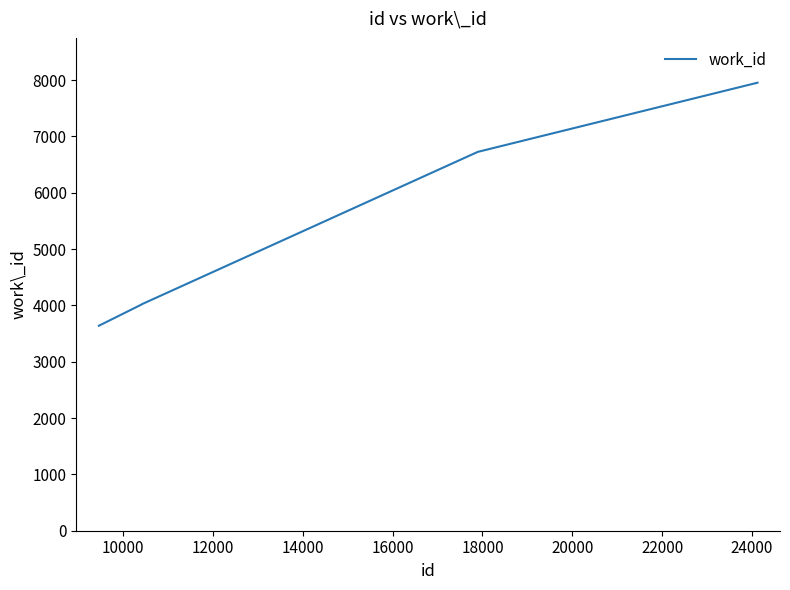

What is the sum of all values?

26356